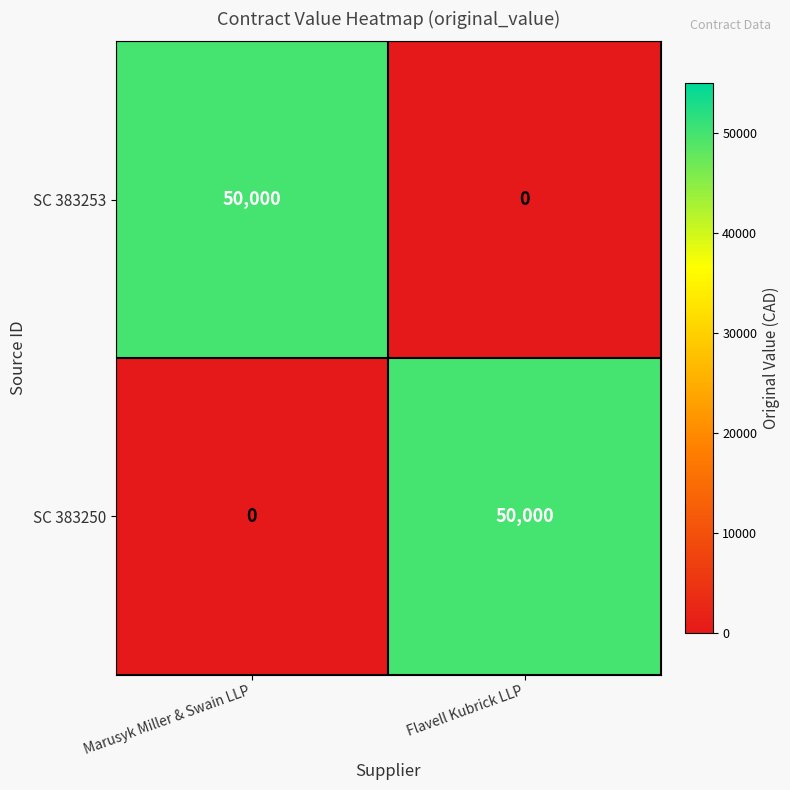

At Marusyk Miller & Swain LLP, list the series in order from smallest to largest.

SC 383250, SC 383253